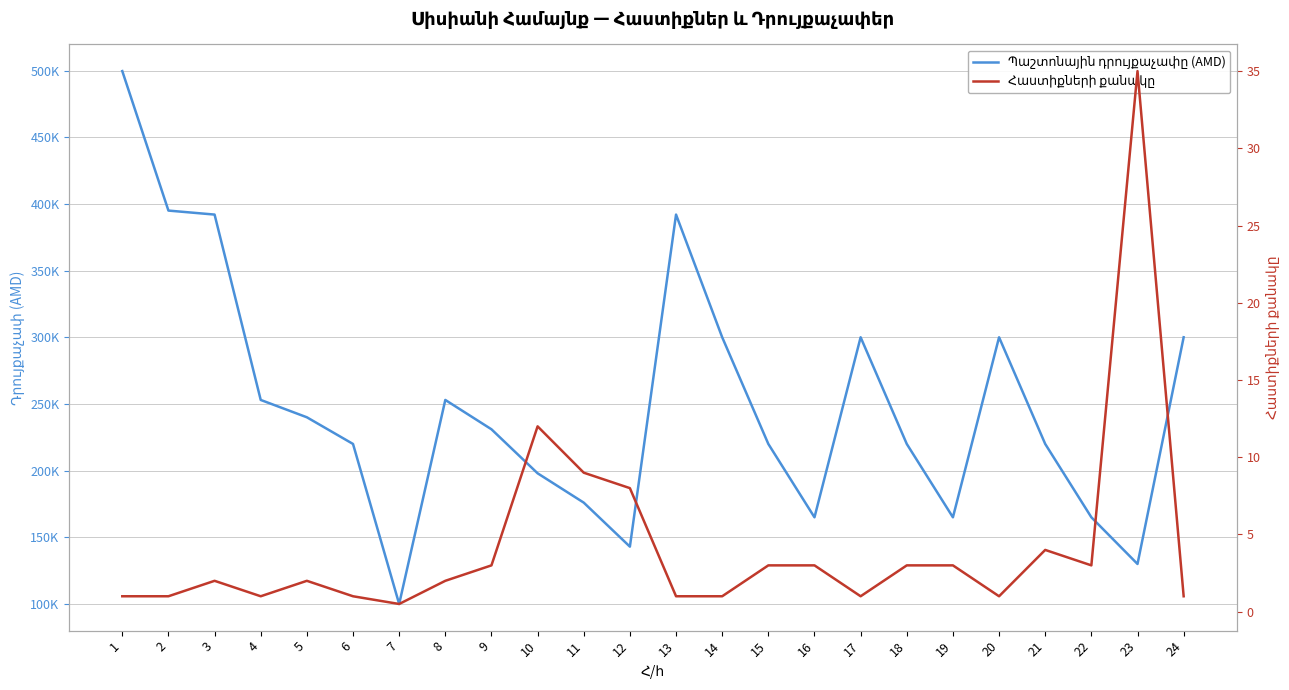

Reading left to right, list all the values displayed in this chart.

Պաշտոնային դրույքաչափը (AMD): 499600.0	395000.0	392000.0	253000.0	240000.0	220000.0	100000.0	253000.0	231000.0	198000.0	176000.0	143000.0	392000.0	300000.0	220000.0	165000.0	300000.0	220000.0	165000.0	300000.0	220000.0	165000.0	130000.0	300000.0
Հաստիքների քանակը: 1.0	1.0	2.0	1.0	2.0	1.0	0.5	2.0	3.0	12.0	9.0	8.0	1.0	1.0	3.0	3.0	1.0	3.0	3.0	1.0	4.0	3.0	35.0	1.0